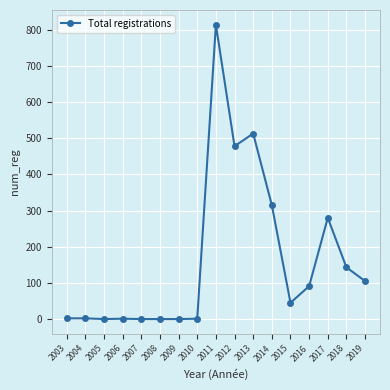

The chart shows a value of 0 at 2005. True or false?

True